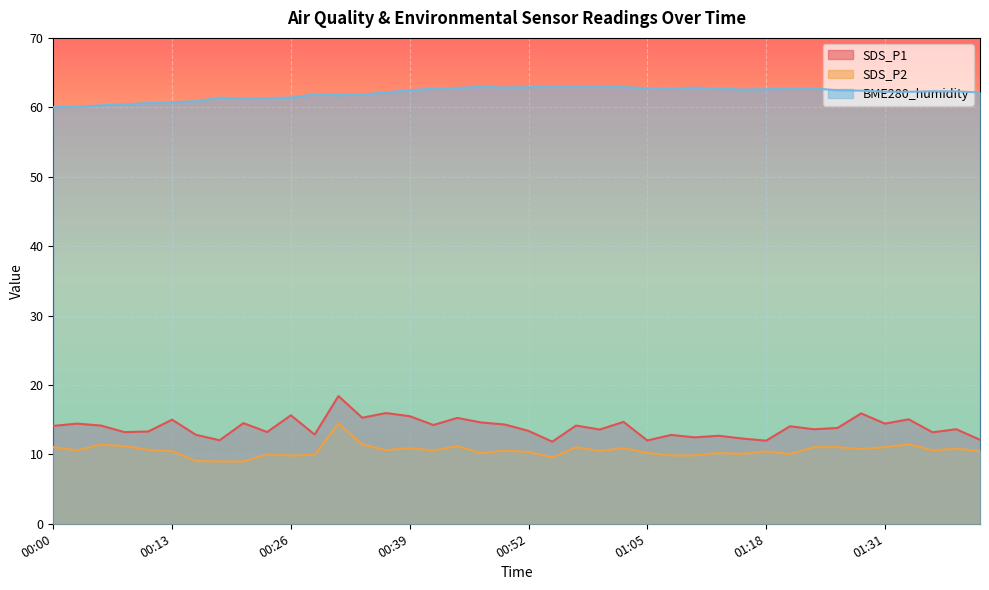

What is the difference between the highest and lowest values at 01:37?

51.7